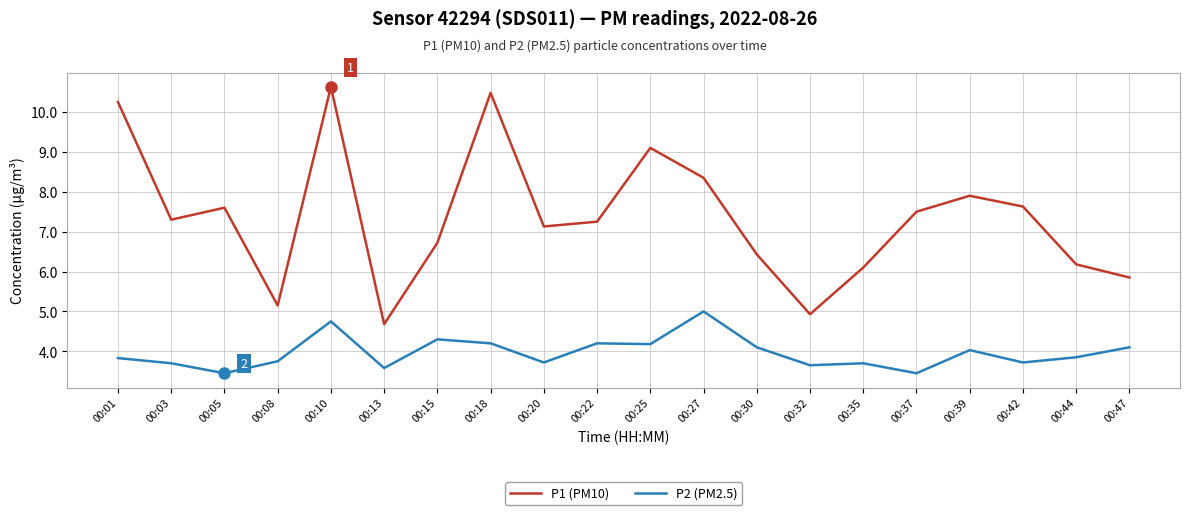

At which label does P1 (PM10) first exceed 7?

00:01